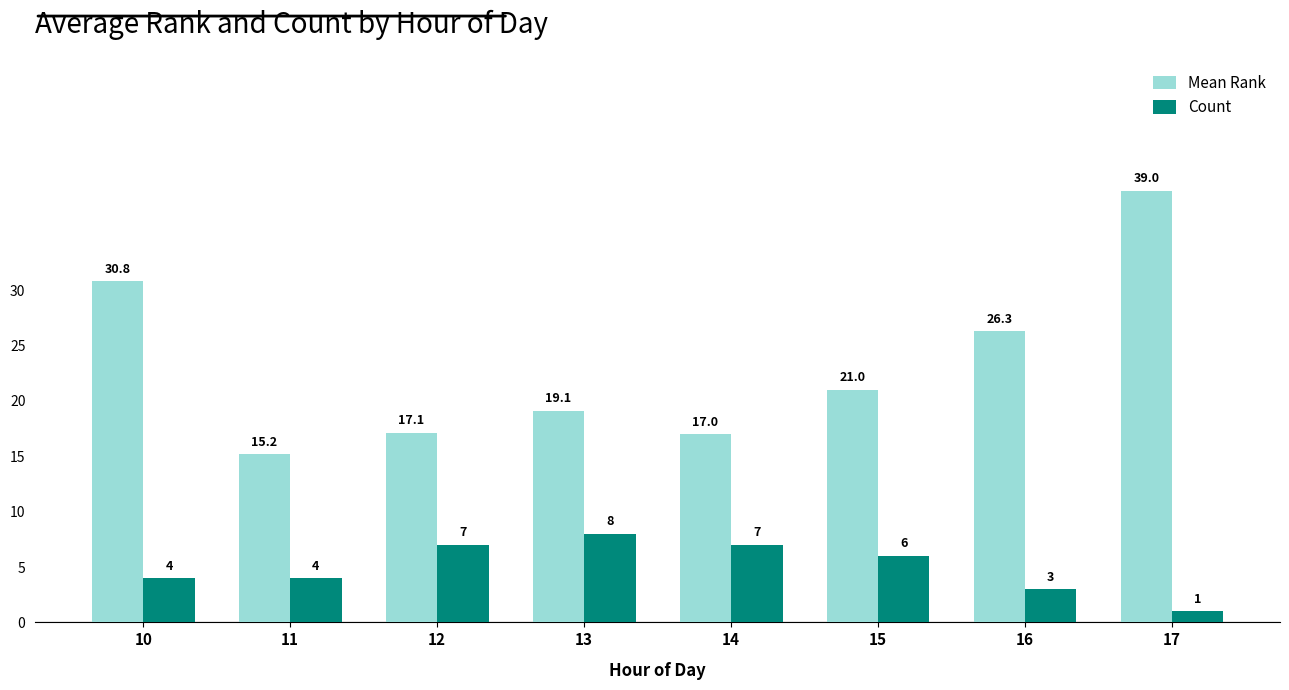

What are all the series names shown in the legend?

Mean Rank, Count